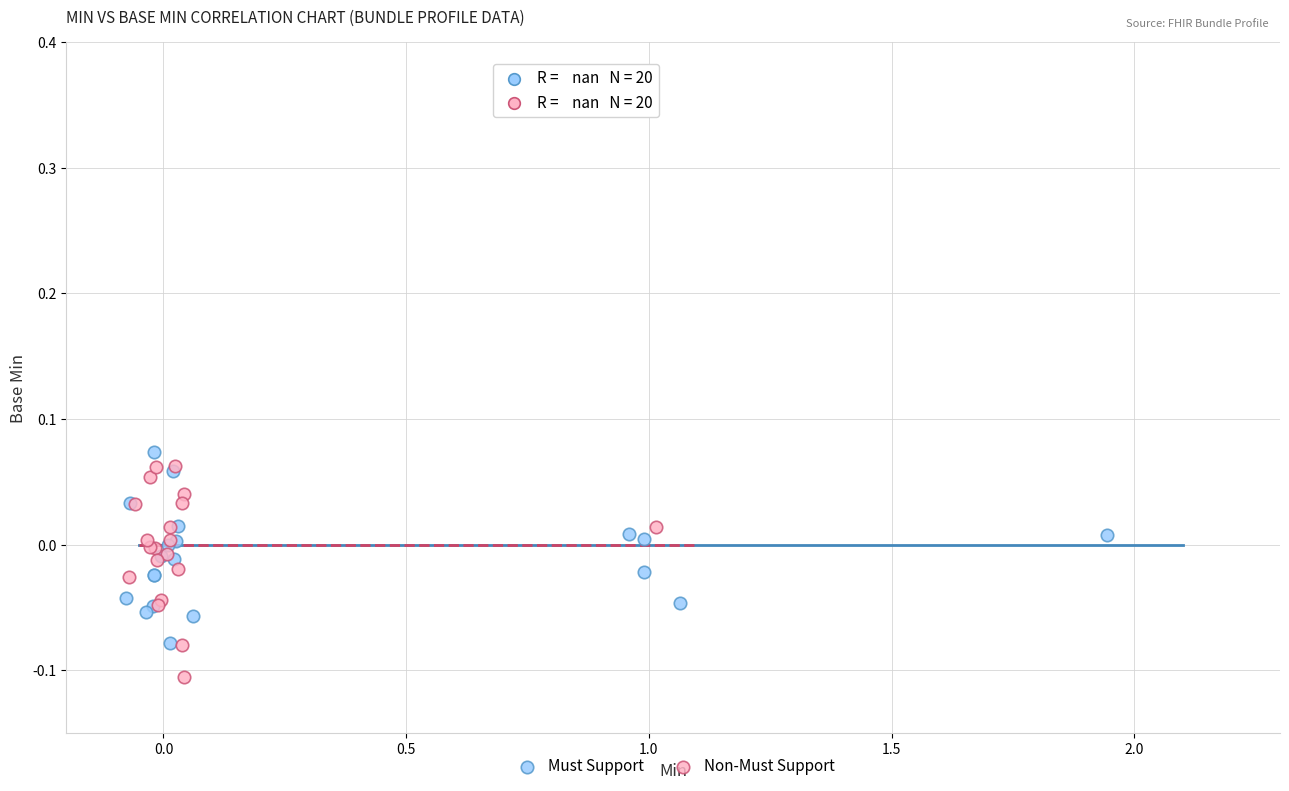

Which series reaches the minimum Y coordinate?

Non-Must Support